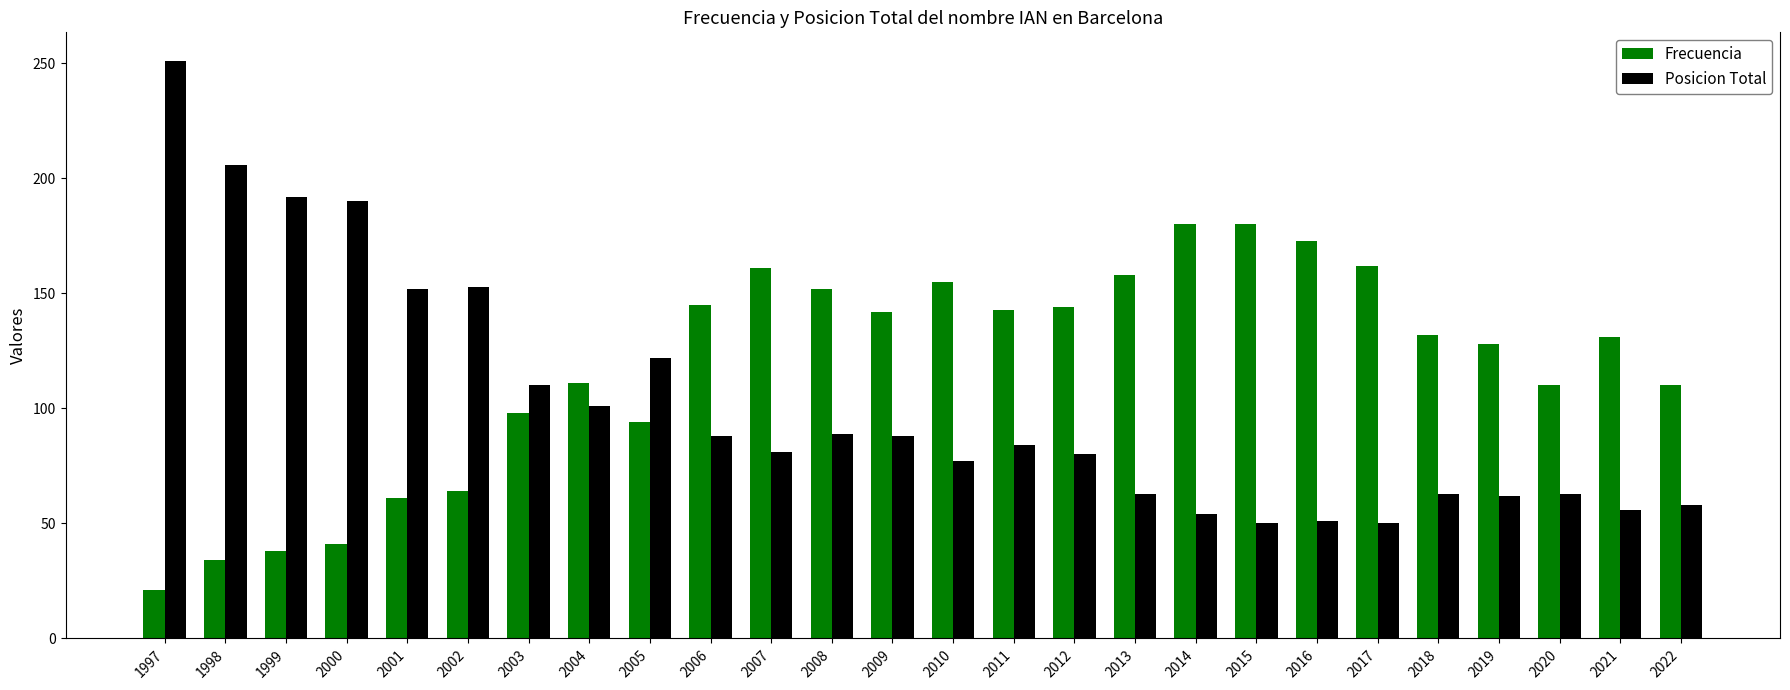

How many values in the Frecuencia series are below 132?

13